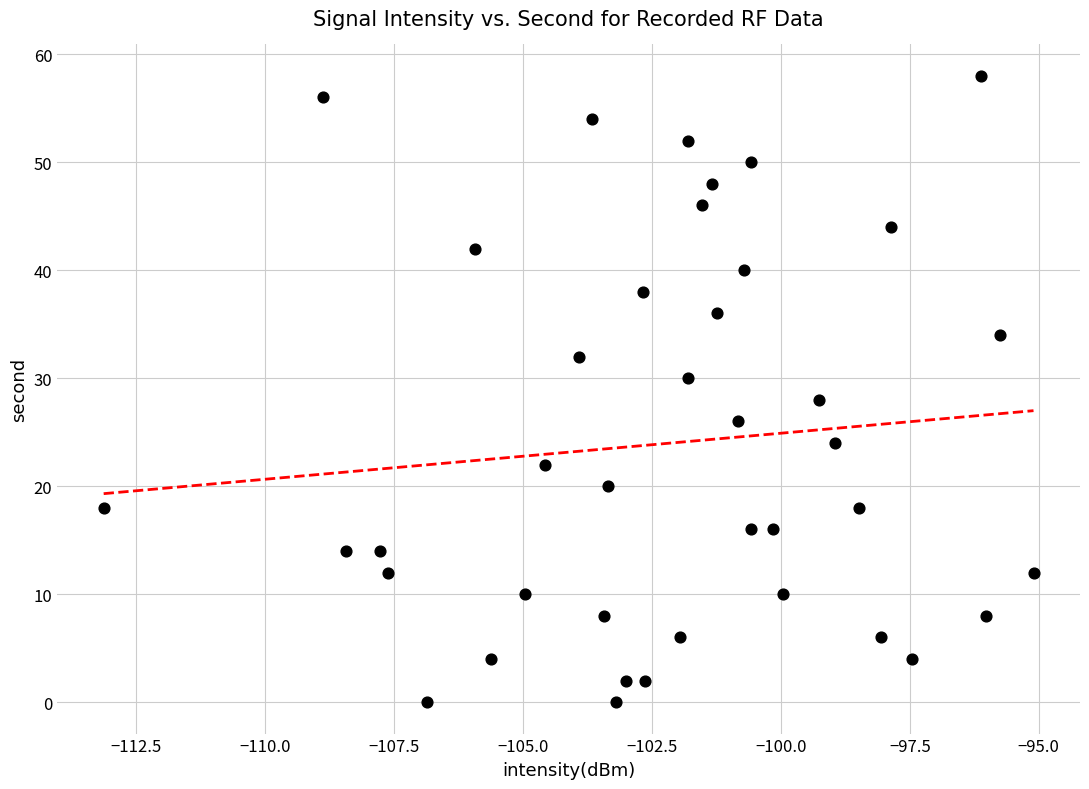

What is the range of Y values (max minus min)?

58